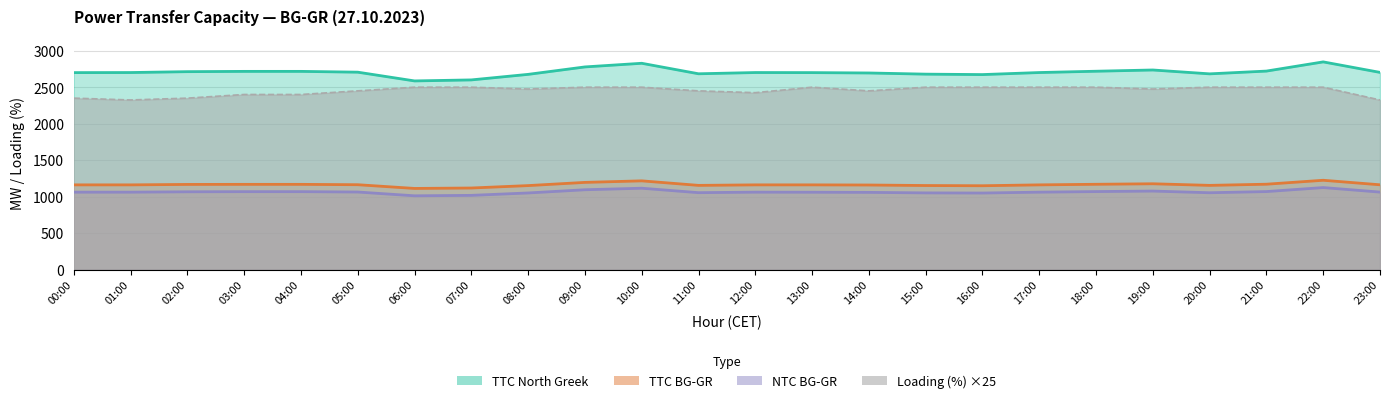

At which label is TTC BG-GR closest to 1168?

03:00